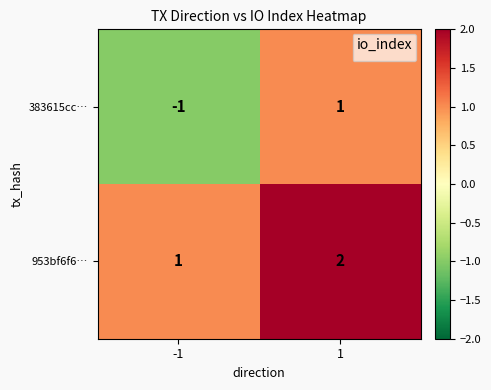

What is the smallest value displayed?

-1